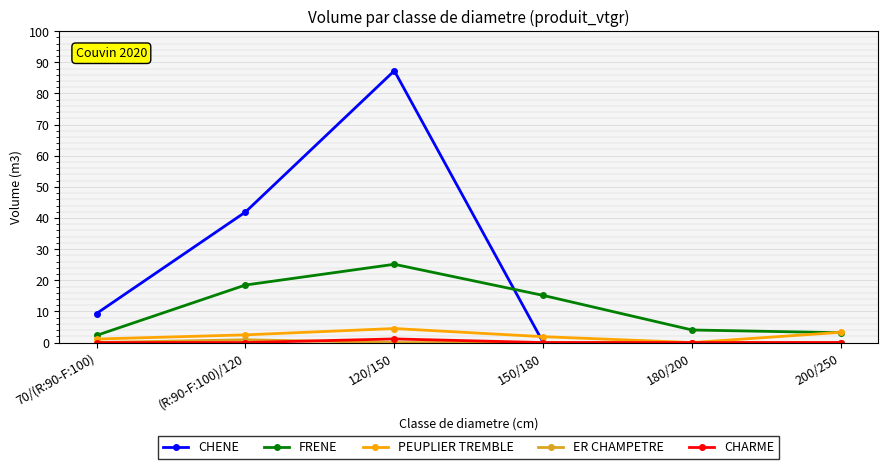

The value of CHARME at 180/200 is 0.0. True or false?

True